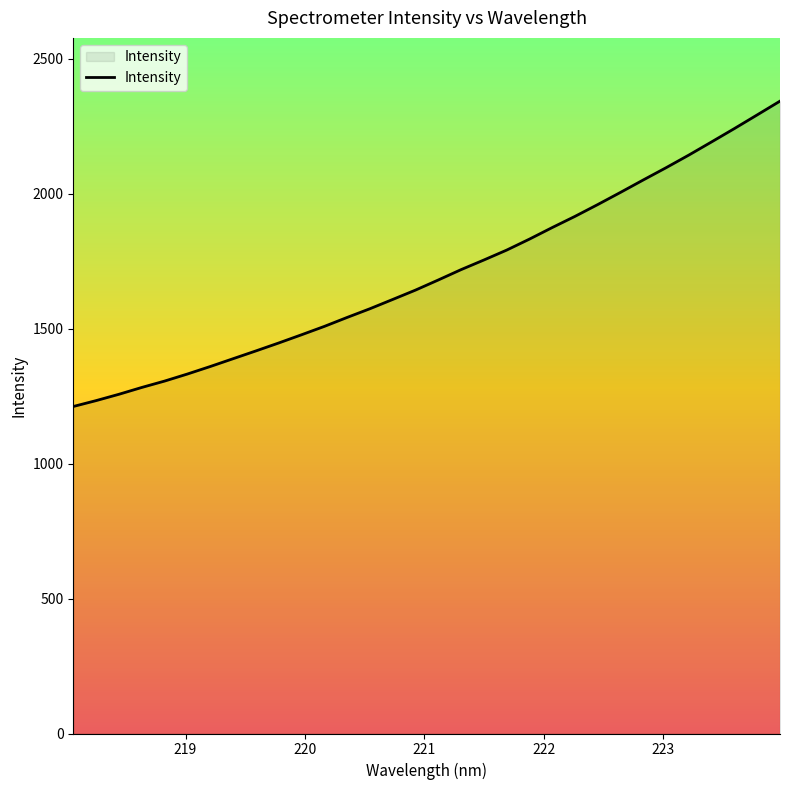

What is the greatest value displayed?

2343.7